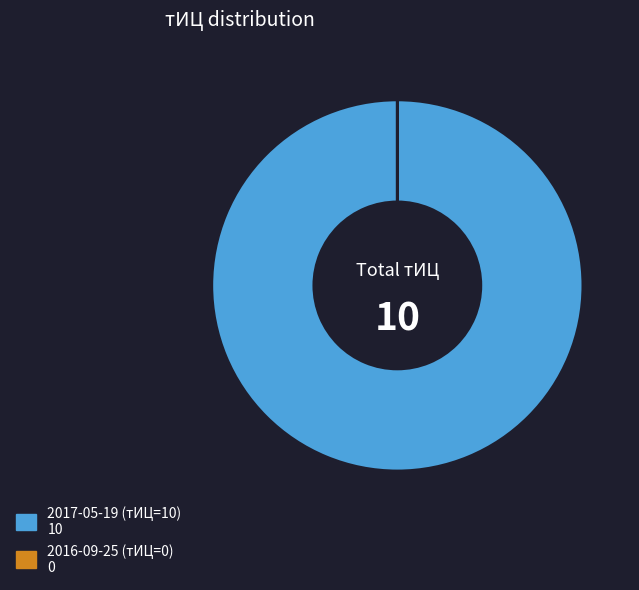

Is there a majority slice in this chart?

Yes